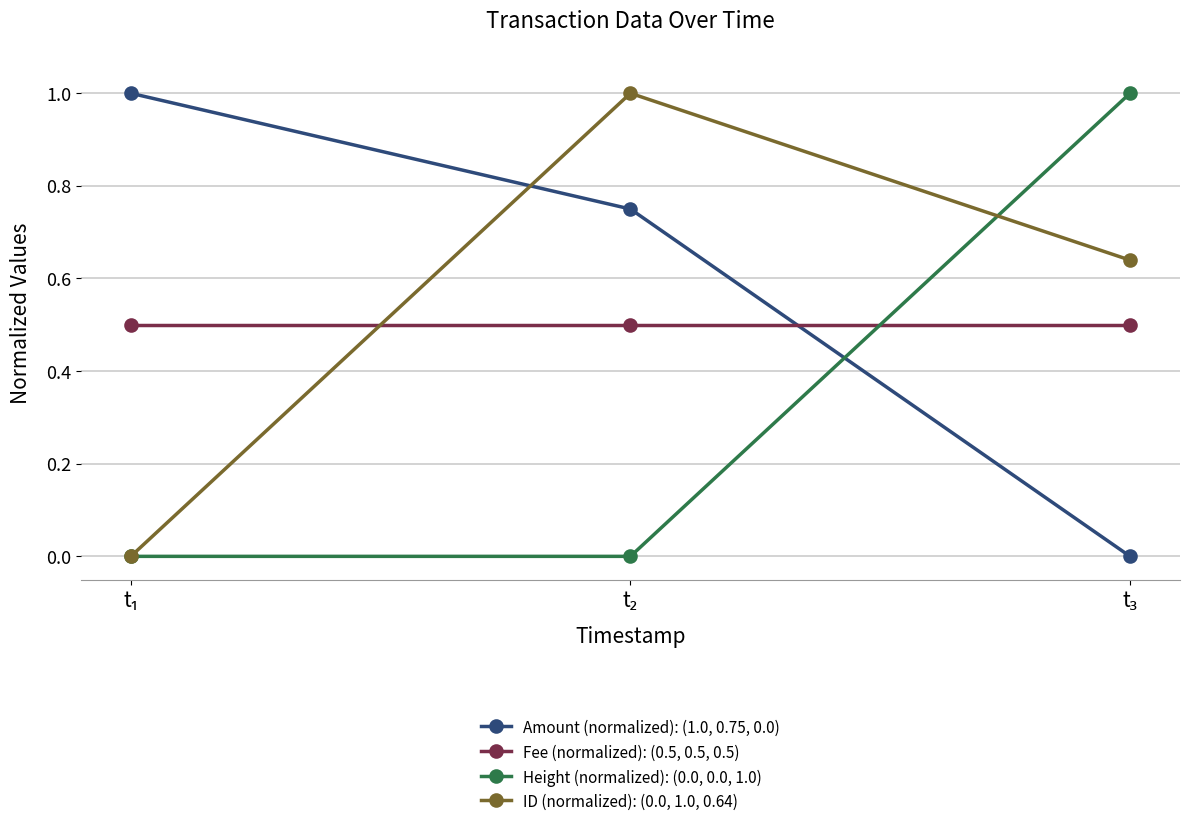

What is the value of the Fee (normalized): (0.5, 0.5, 0.5) point at the 3rd from the left?

0.5